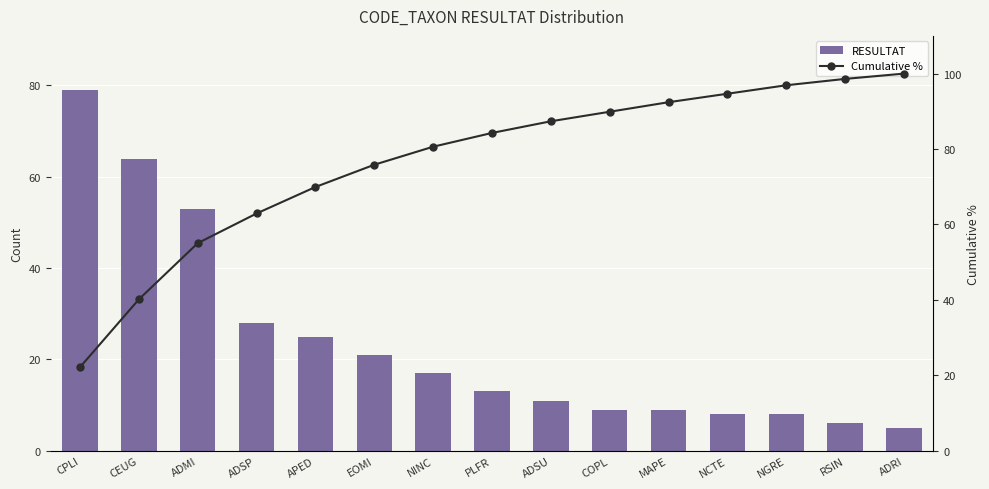

Rank the series at ADRI from lowest to highest value.

RESULTAT, Cumulative %